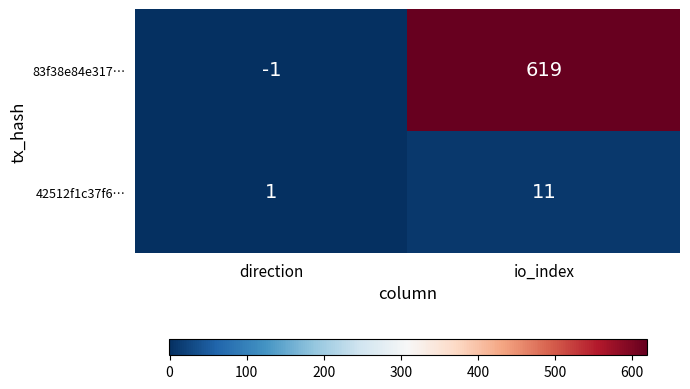

True or false: 42512f1c37f6… has a value of 1 at direction.

True